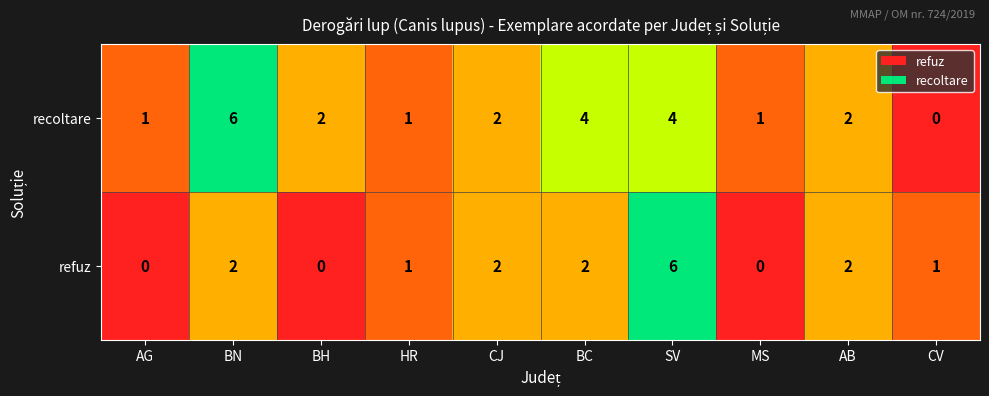

Is it true that refuz equals 3 at BH?

False